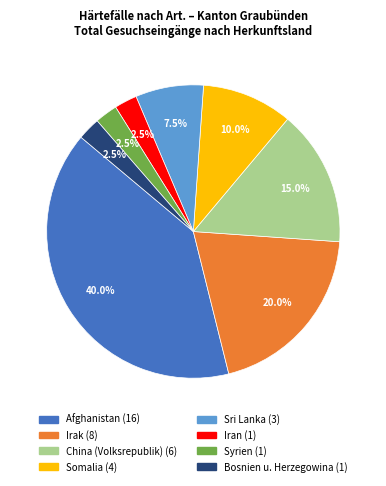

Do Iran and Irak together represent more than half of the pie?

No